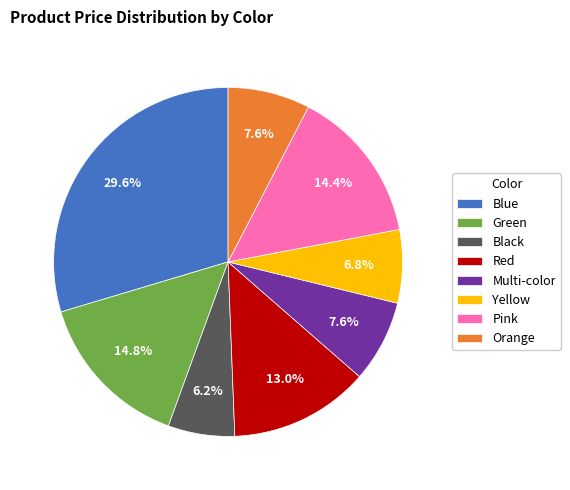

Is Yellow the majority of the pie?

No